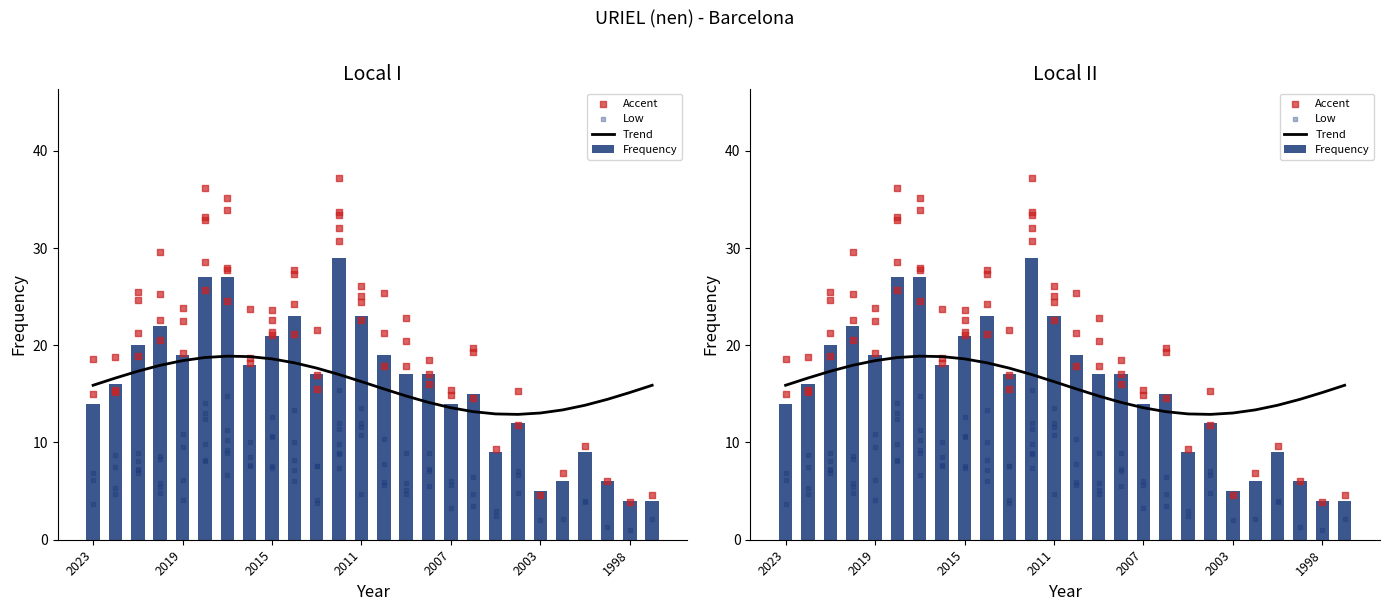

What is the change in value from 2016 to 2006?

-3